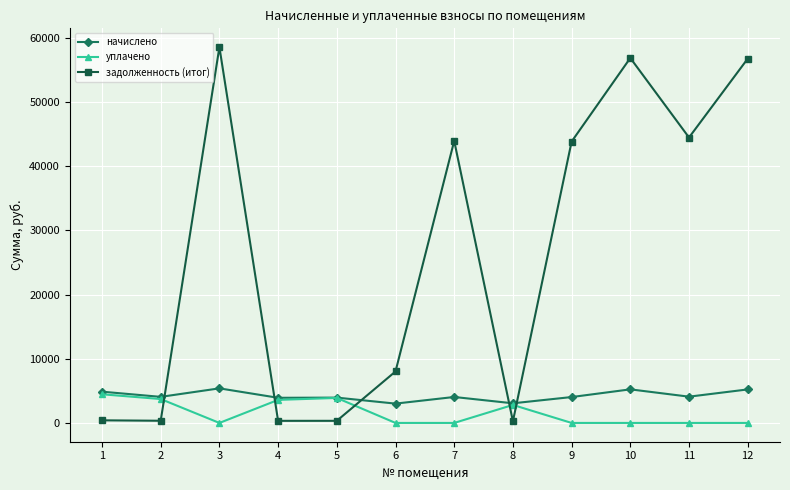

What is the sum of the уплачено values at 9 and 5?

3896.9